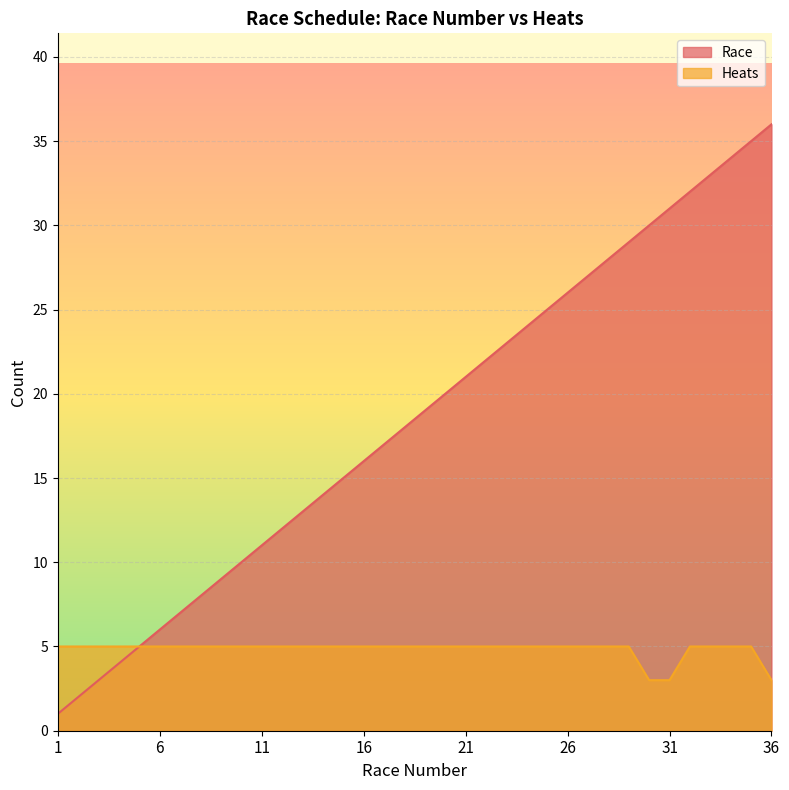

How many values in the Heats series are below 5?

3